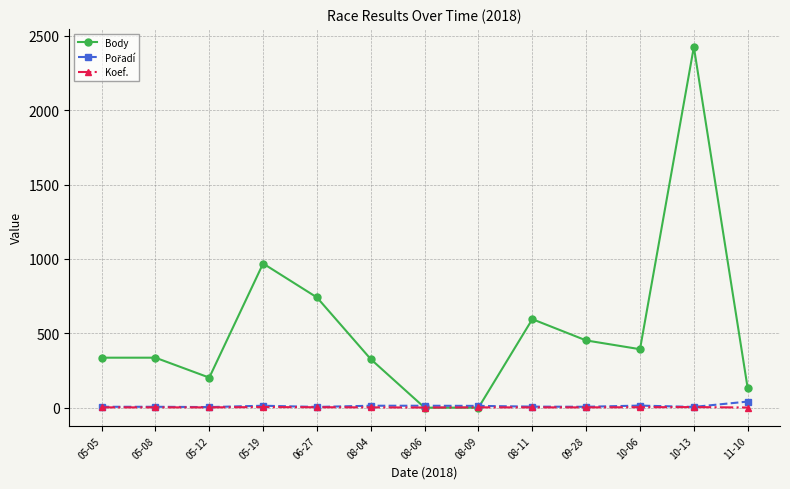

How many lines are shown in the chart?

3